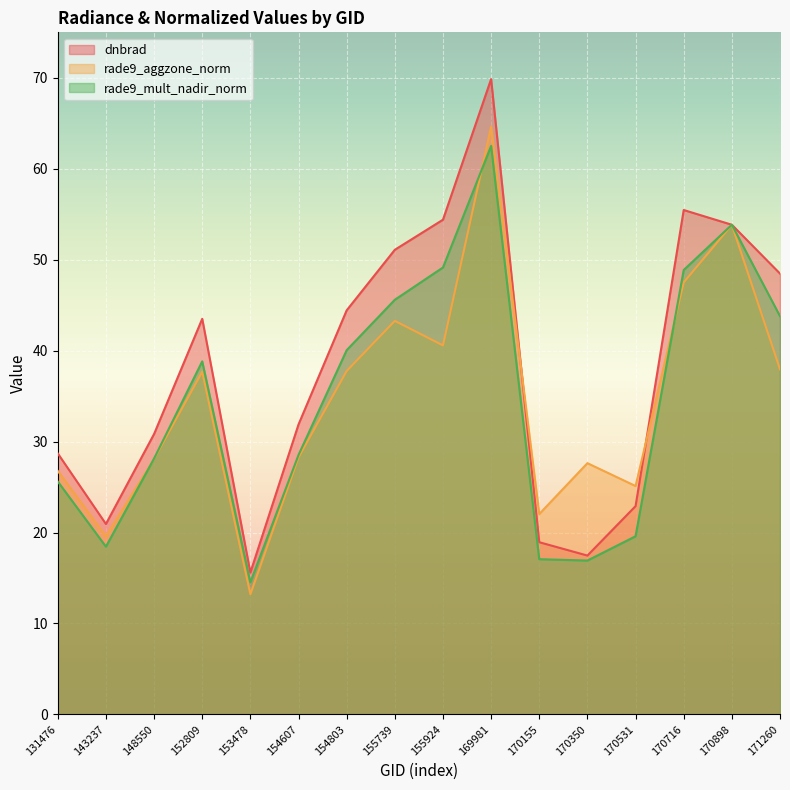

True or false: rade9_aggzone_norm and rade9_mult_nadir_norm intersect in this chart.

True